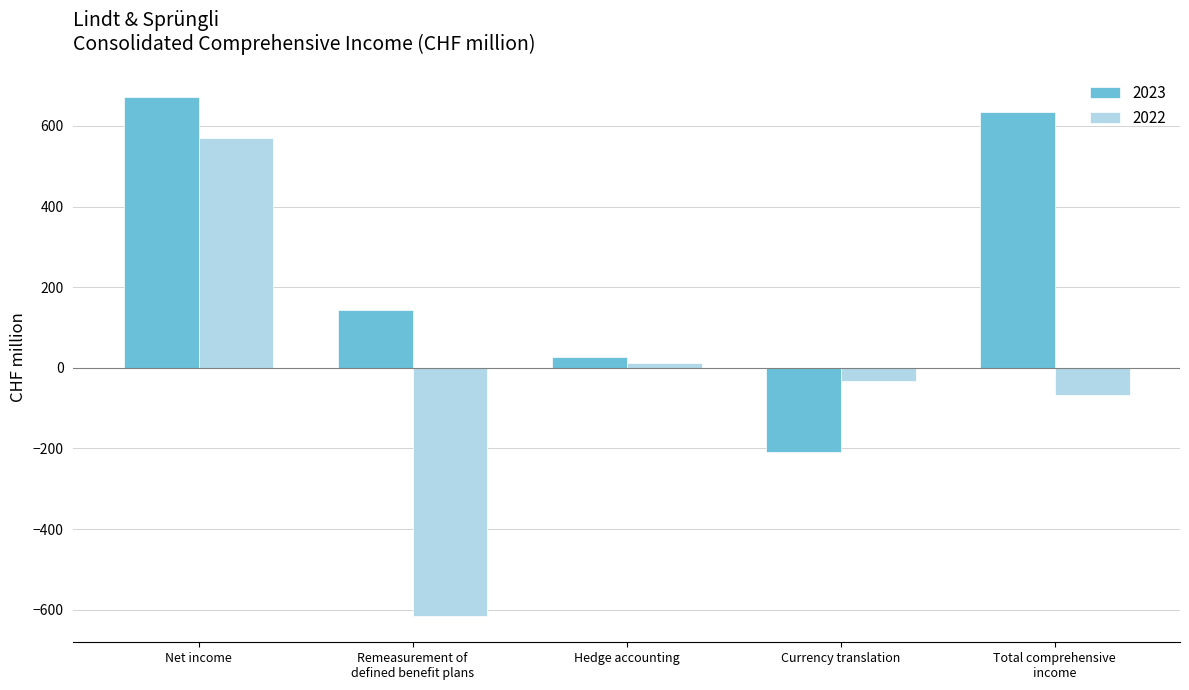

Reading left to right, list all the values displayed in this chart.

2023: Net income=671.4	Remeasurement of
defined benefit plans=144.7	Hedge accounting=26.5	Currency translation=-208.5	Total comprehensive
income=634.1
2022: Net income=569.7	Remeasurement of
defined benefit plans=-616.4	Hedge accounting=11.9	Currency translation=-33.5	Total comprehensive
income=-68.3